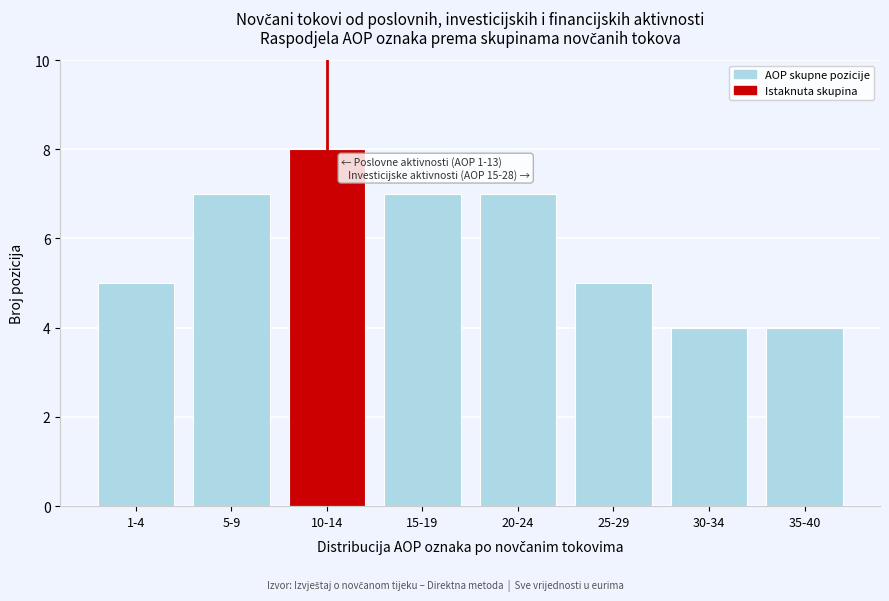

Reading left to right, transcribe all the data shown in this chart.

5	7	8	7	7	5	4	4